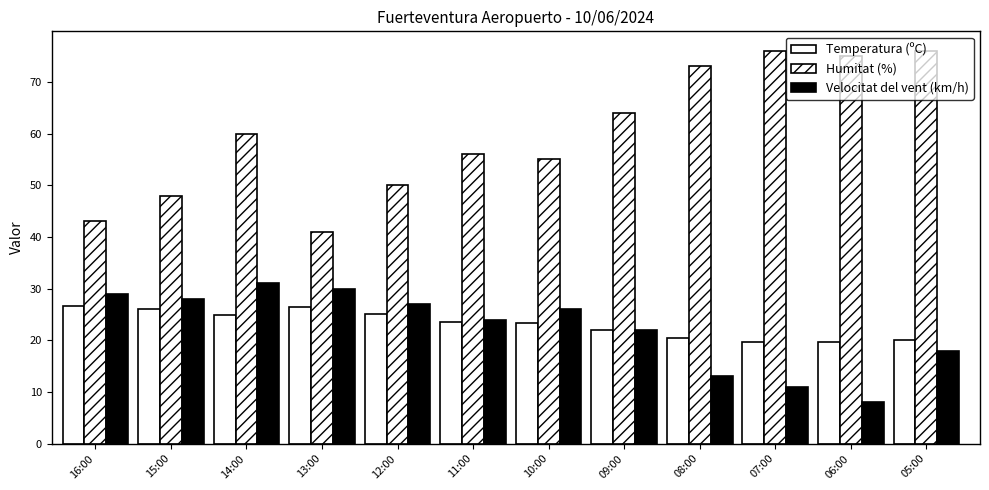

Is the value of Temperatura (ºC) at 12:00 greater than the value of Humitat (%) at 10:00?

No